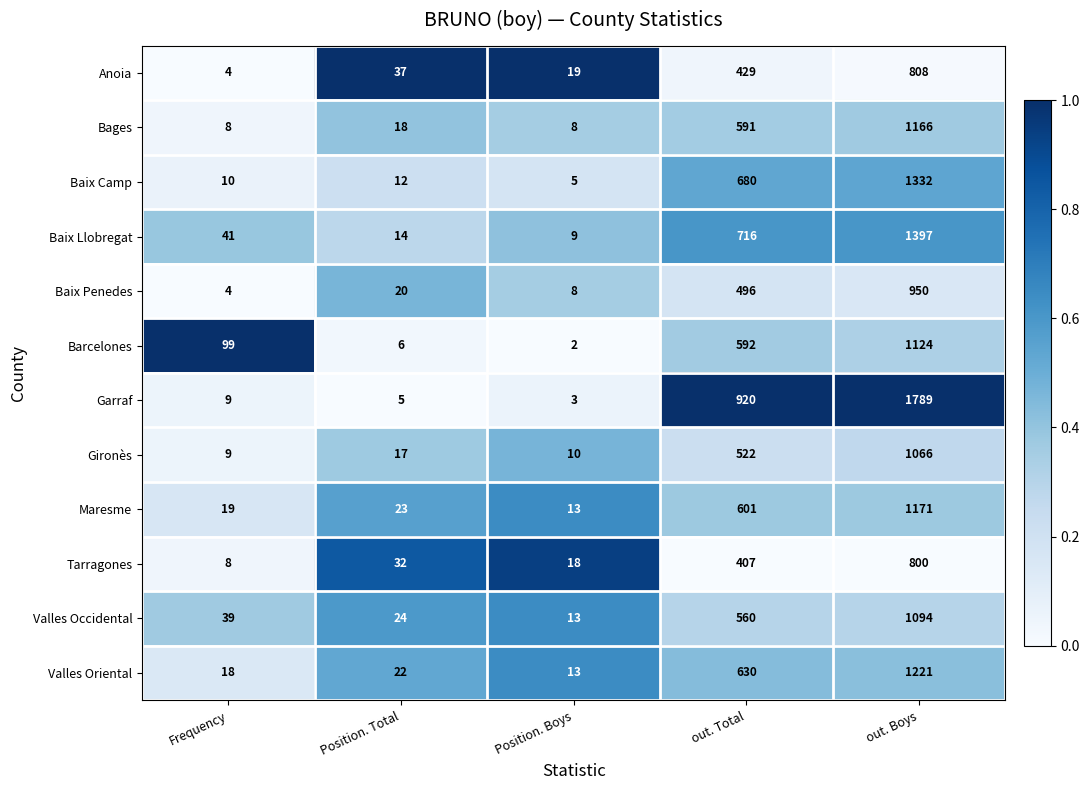

Which category has the lowest value across all series?

Position. Boys